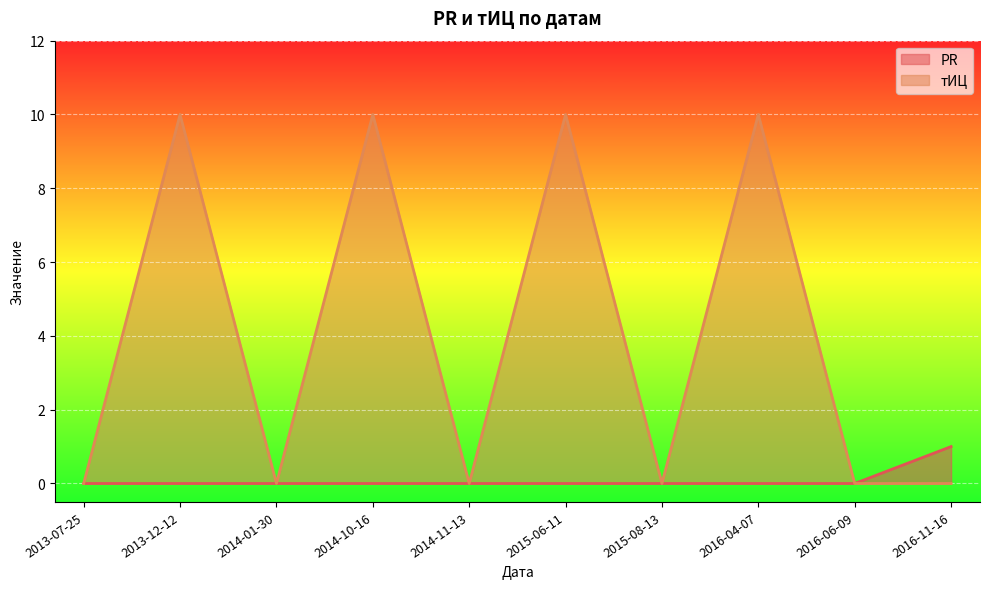

Which label corresponds to the smallest value in the chart?

2013-07-25